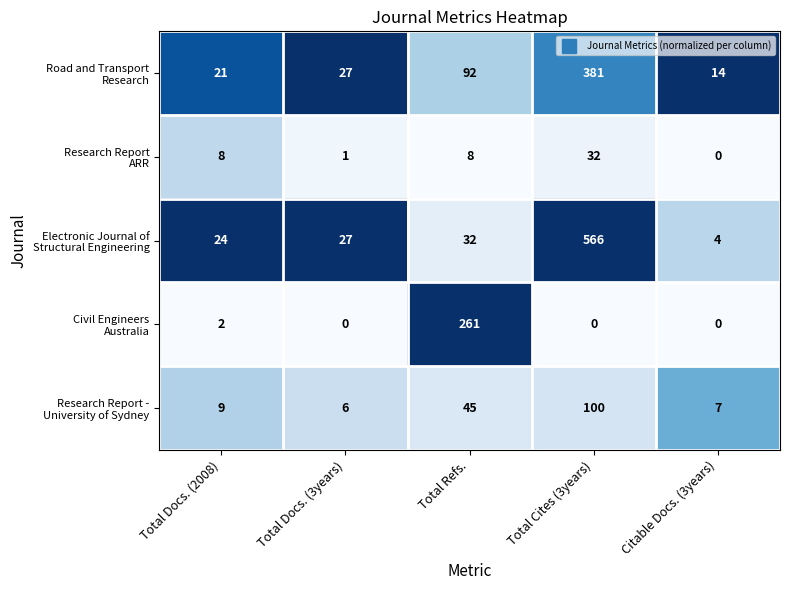

At which category is the sum across all series the highest?

Total Cites (3years)